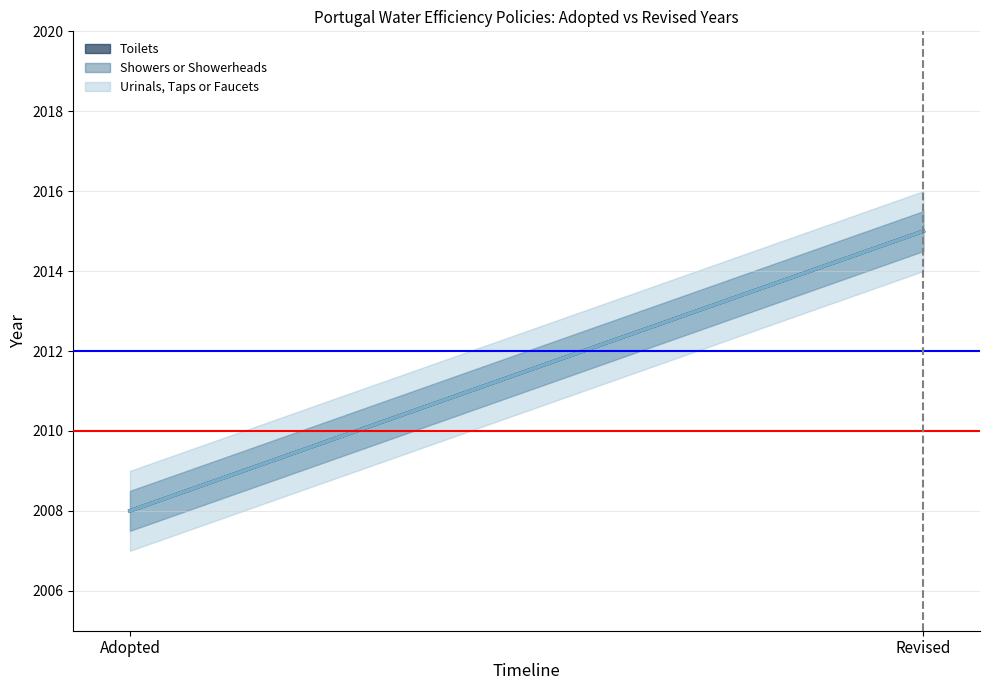

What position from the left is Adopted?

1